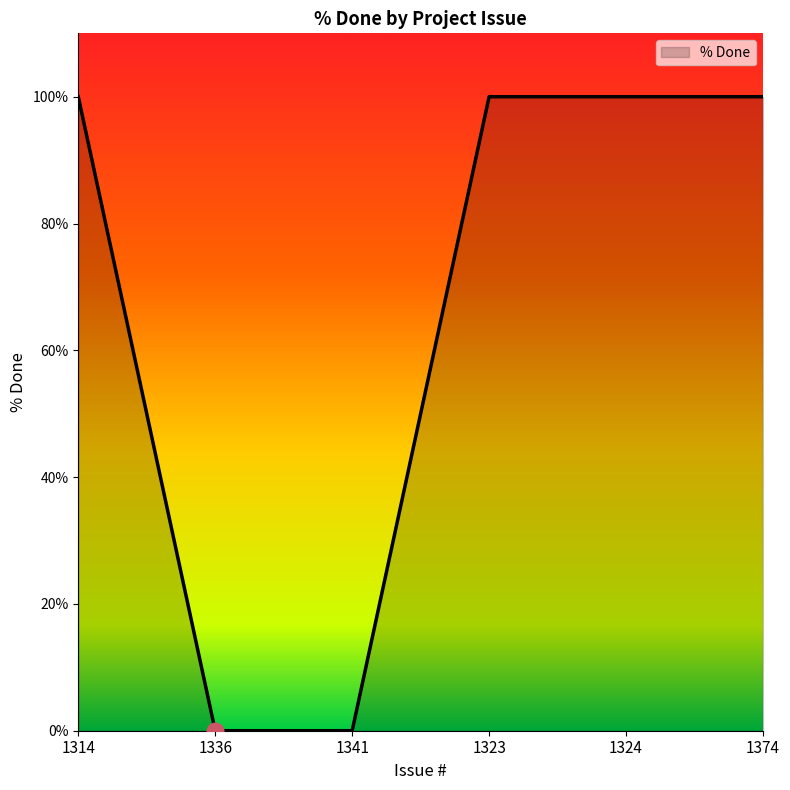

Reading left to right, transcribe all the data shown in this chart.

1314=100	1336=0	1341=0	1323=100	1324=100	1374=100